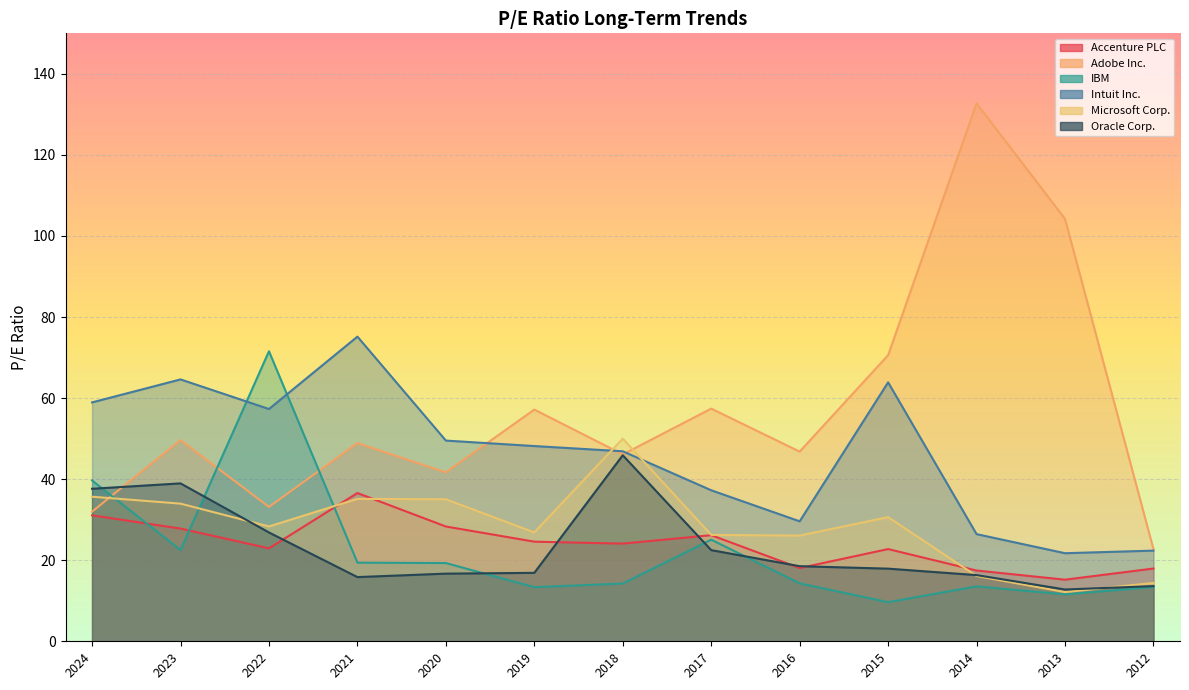

Which category has the highest value in the Oracle Corp. series?

2018